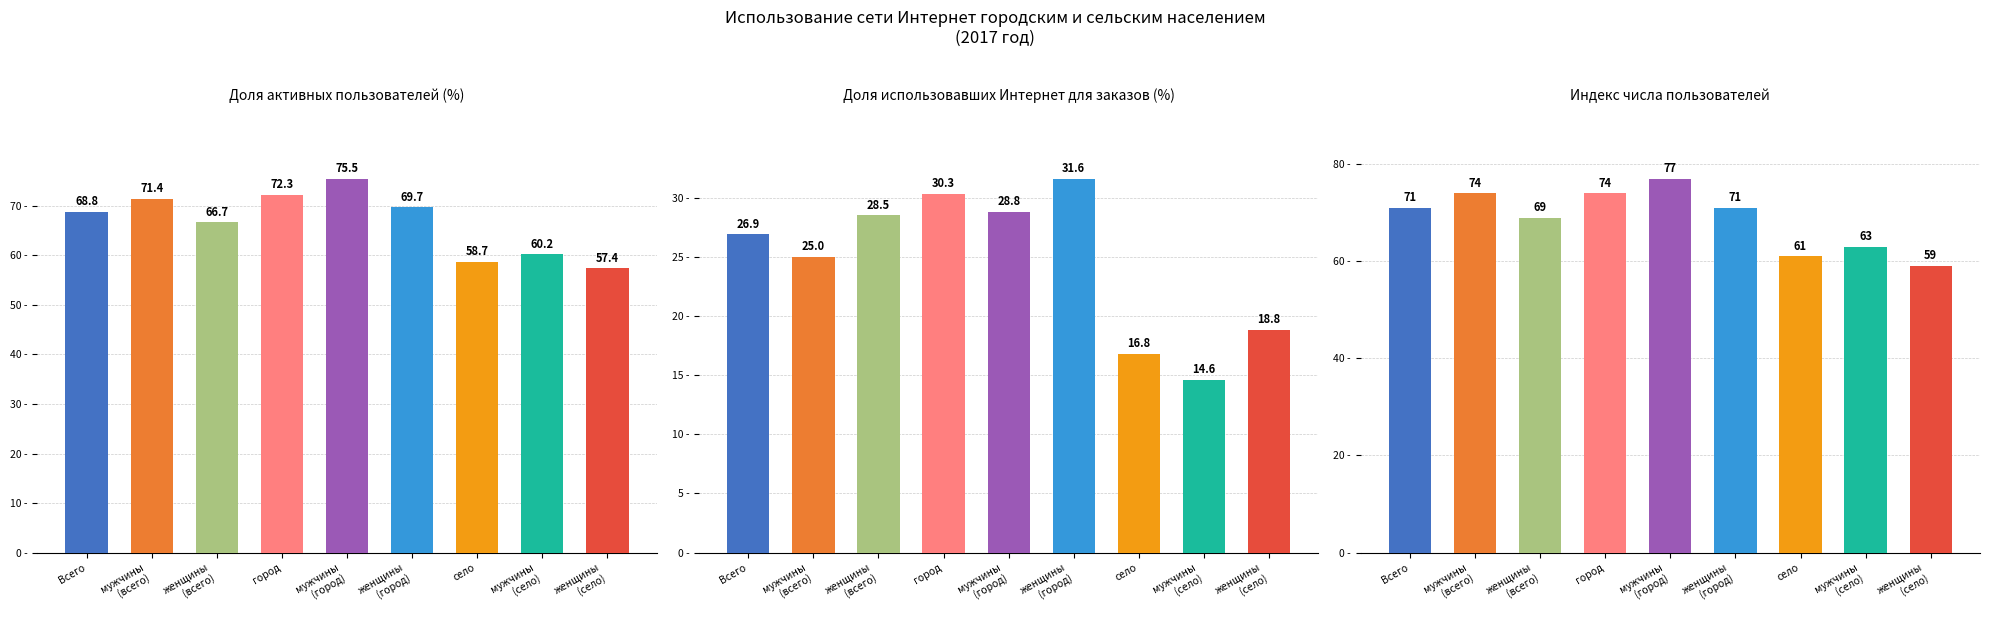

At which category is the sum across all series the highest?

мужчины
(город)